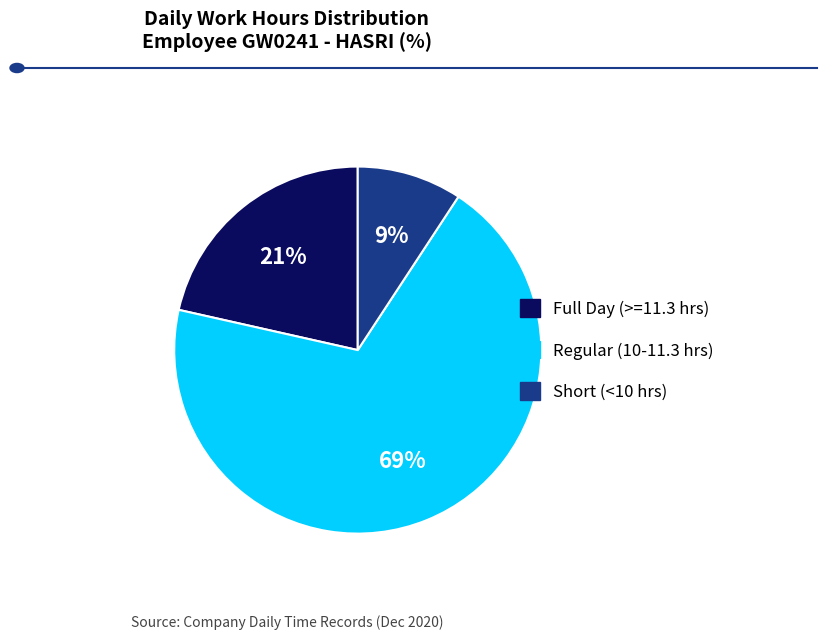

Is there a majority slice in this chart?

Yes